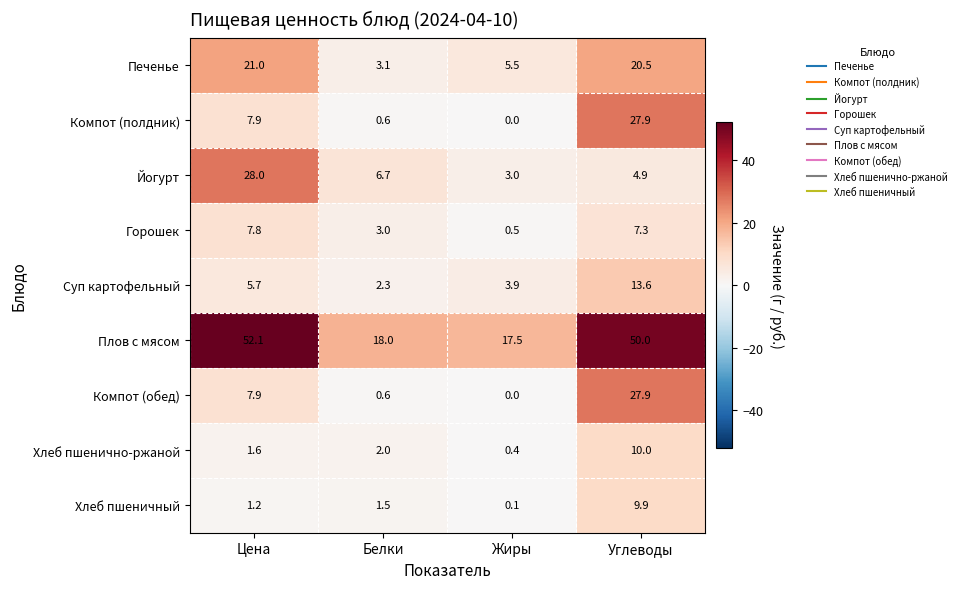

Which series has the widest spread of values?

Плов с мясом